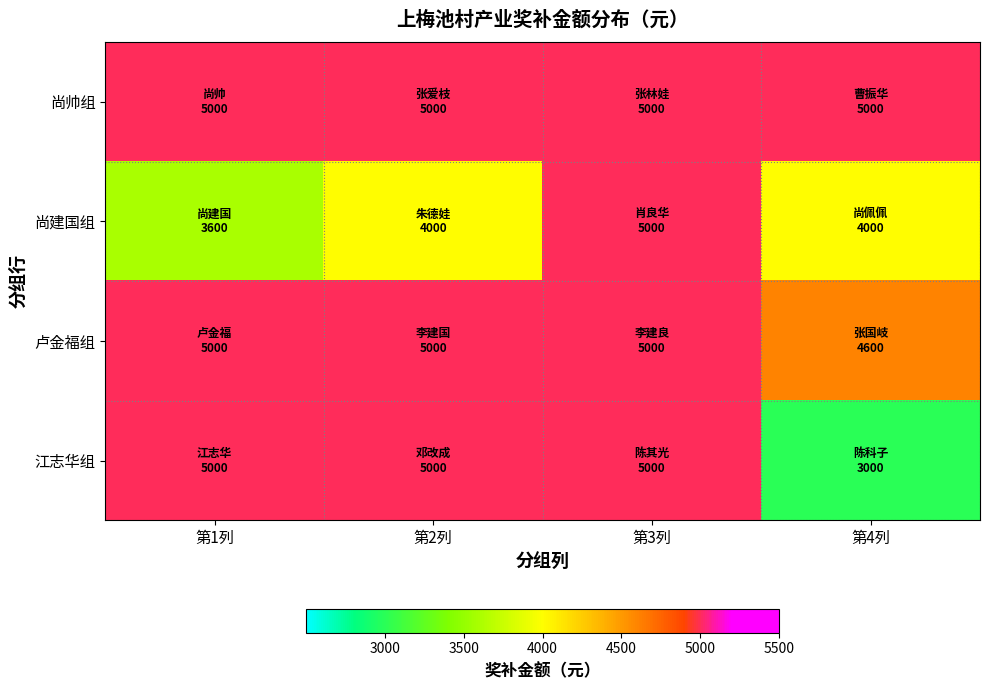

Which series has the widest spread of values?

江志华组